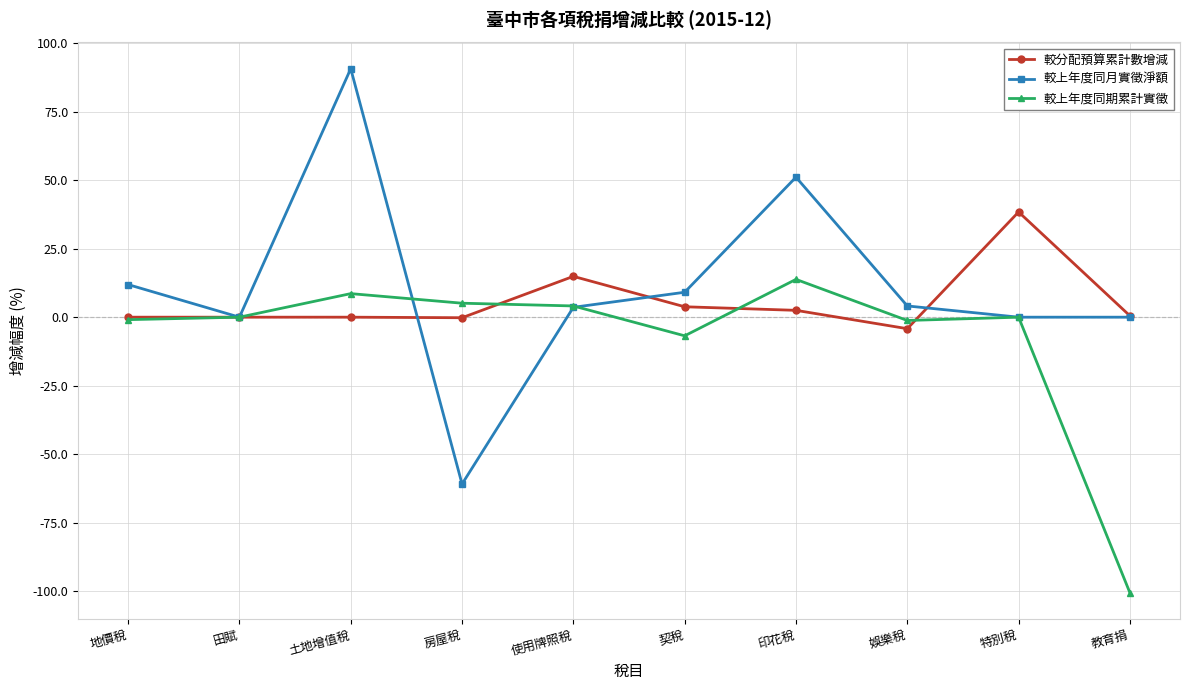

List the series in order of their overall mean, lowest first.

較上年度同期累計實徵, 較分配預算累計數增減, 較上年度同月實徵淨額